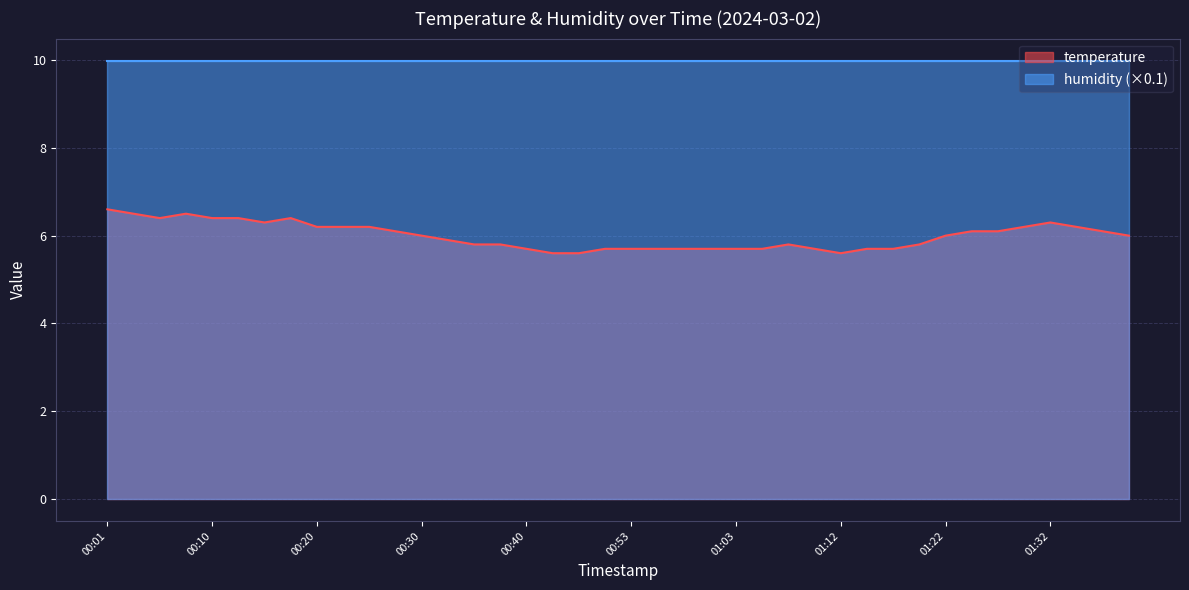

Approximately how many times larger is the value at 00:33 compared to 01:03?

1.0